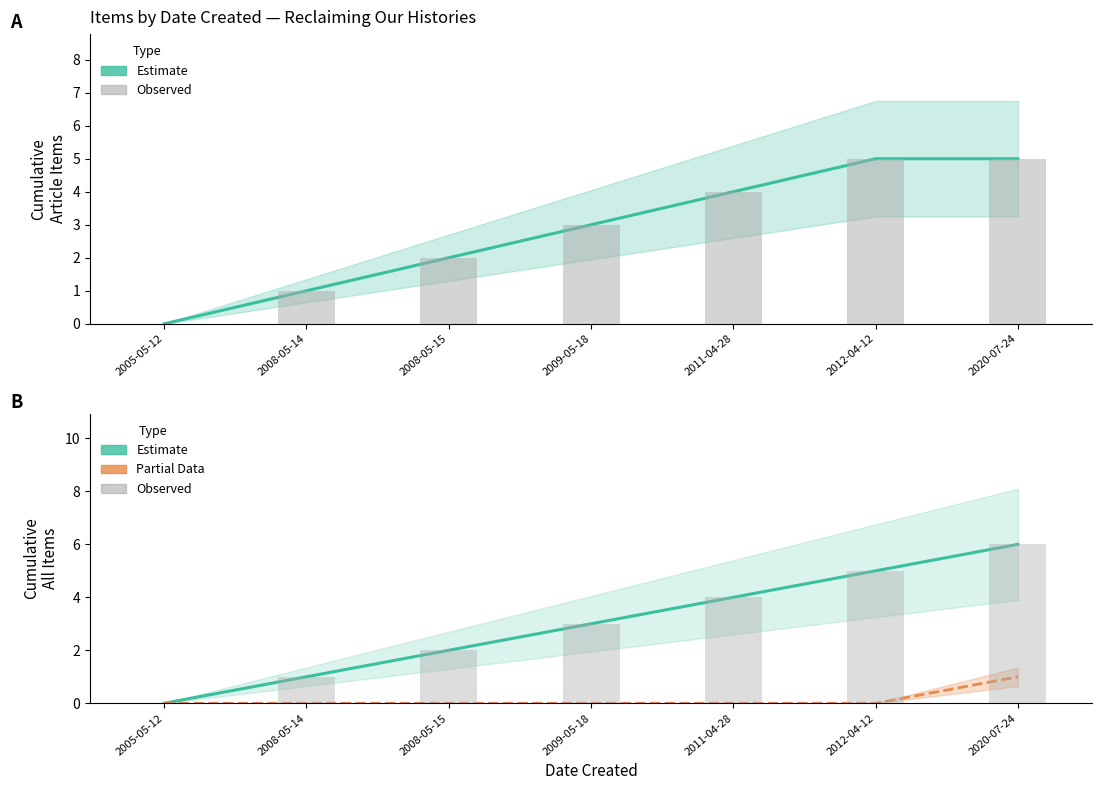

What is the label of the 5th bar from the right?

2008-05-15